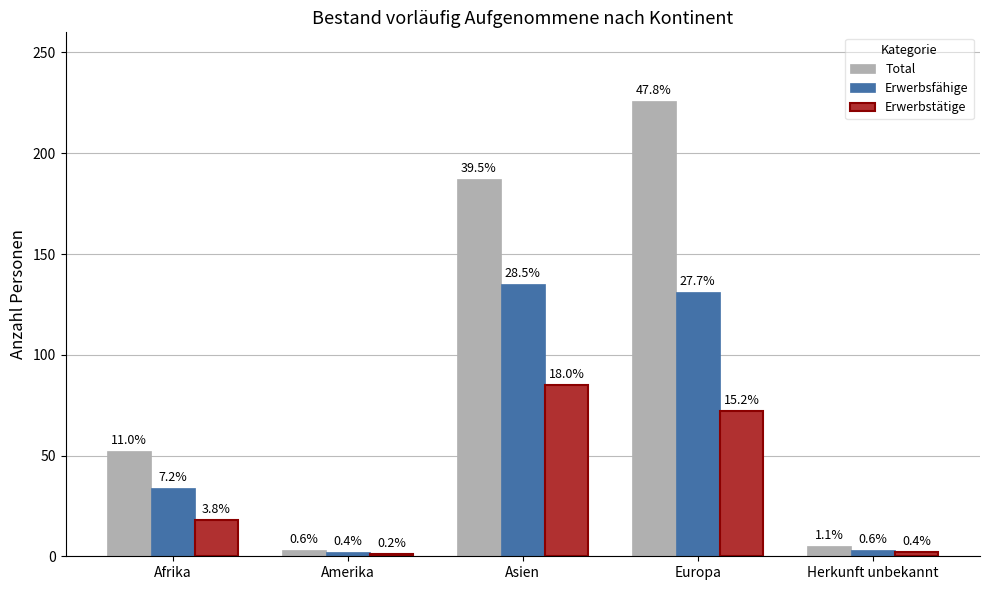

What is the label of the 5th bar from the right?

Afrika